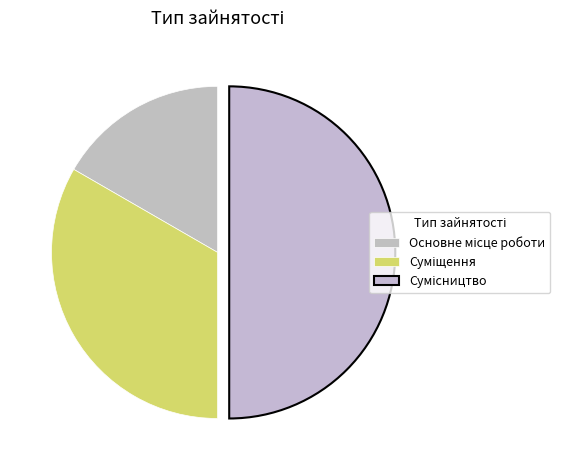

To the nearest percent, what is the combined percentage of Основне місце роботи and Суміщення?

50%